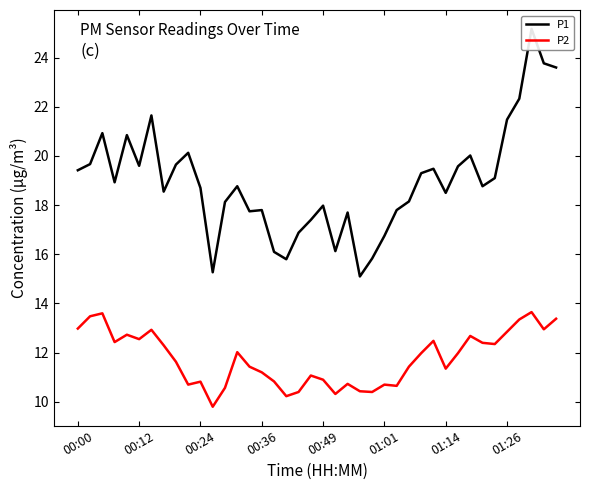

Which series has the widest spread of values?

P1